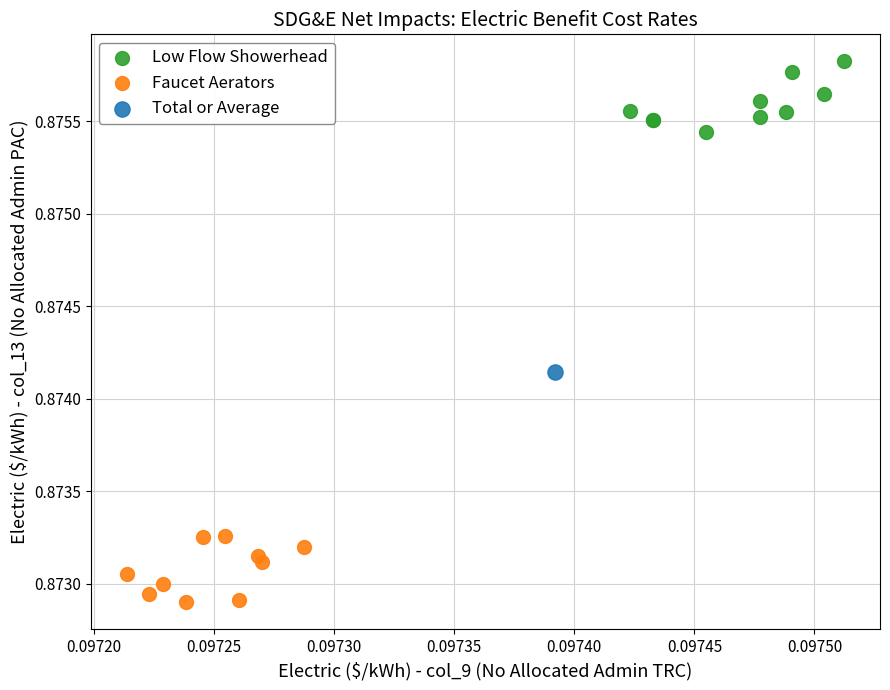

What are all the series names shown in the legend?

Low Flow Showerhead, Faucet Aerators, Total or Average